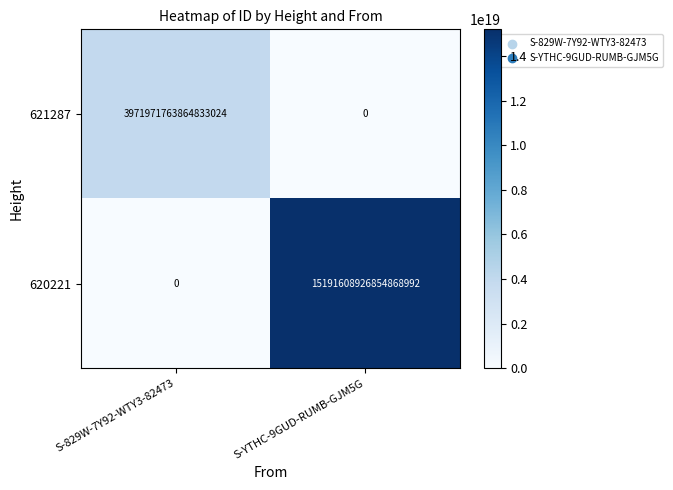

True or false: 620221 has a value of 5520695604161711104 at S-829W-7Y92-WTY3-82473.

False